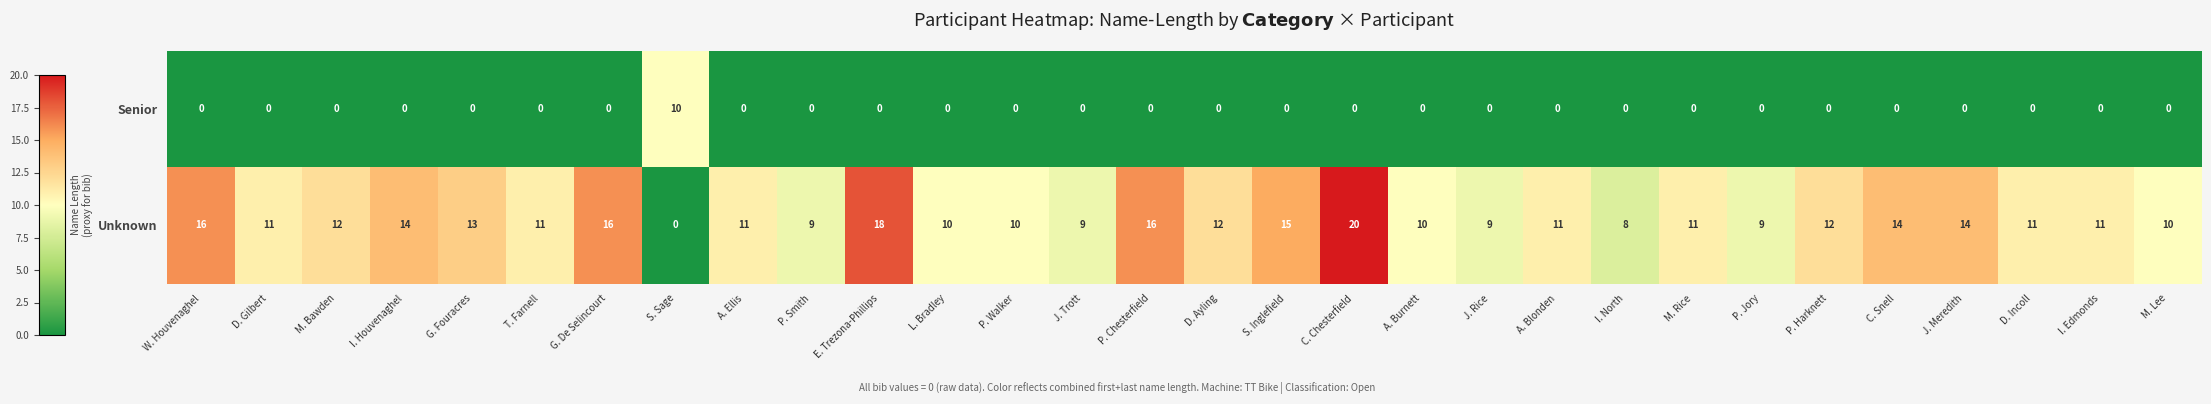

Count the Senior values in the range 0 to 1.

29